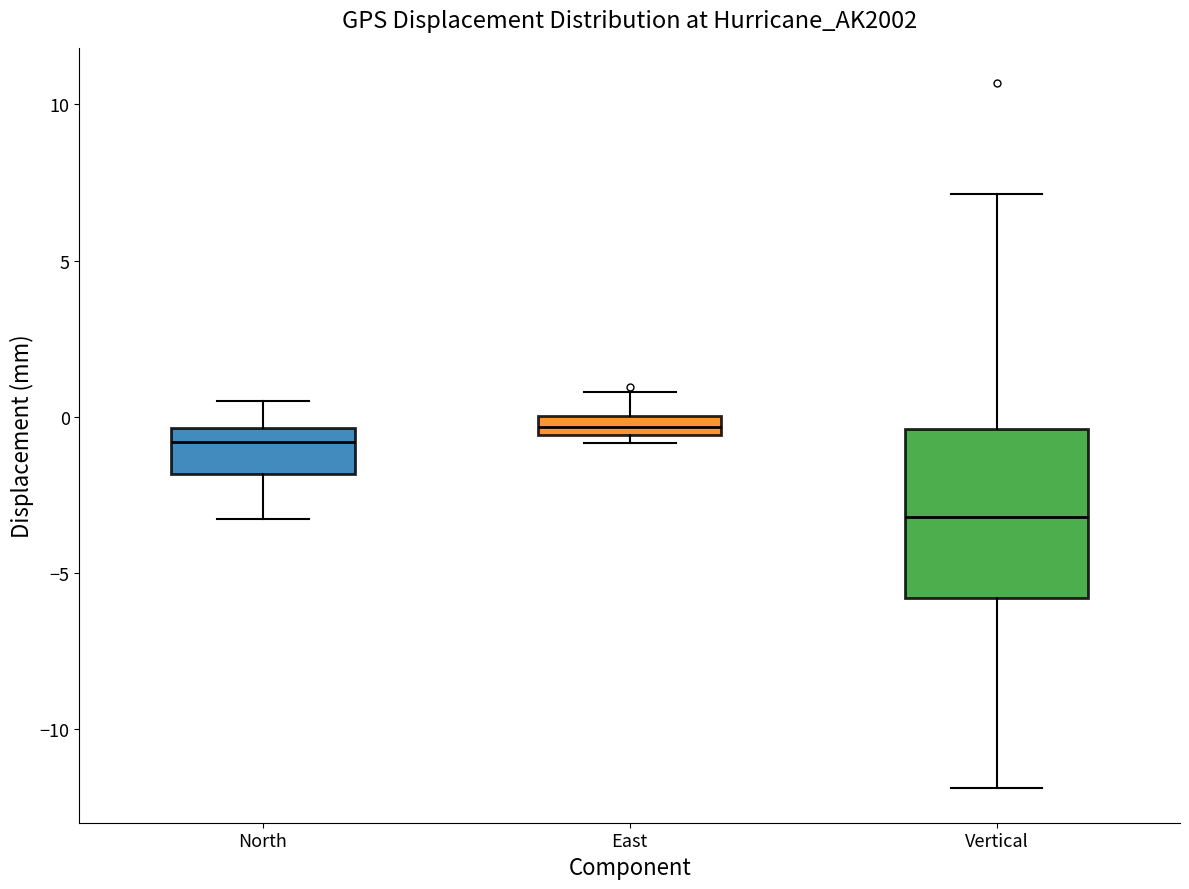

Where is the upper edge of the box for North on the y-axis? The values are not printed on the chart, so give them approximately, as read against the axis.

-0.5